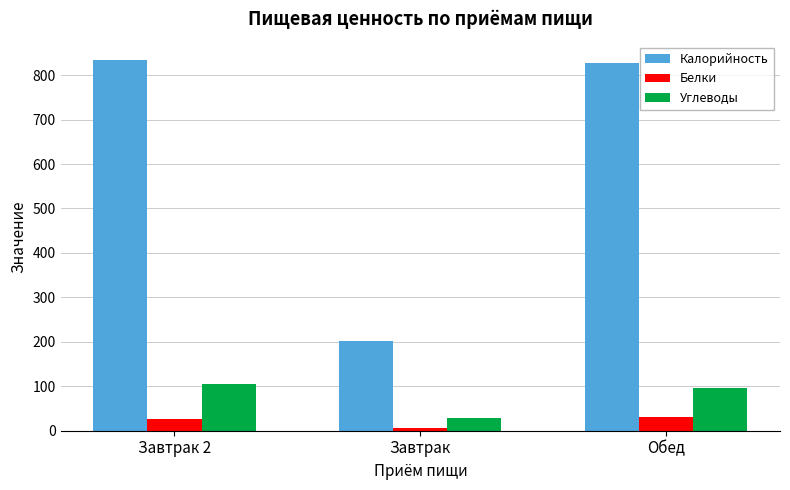

What is the total value across all series at Завтрак?

236